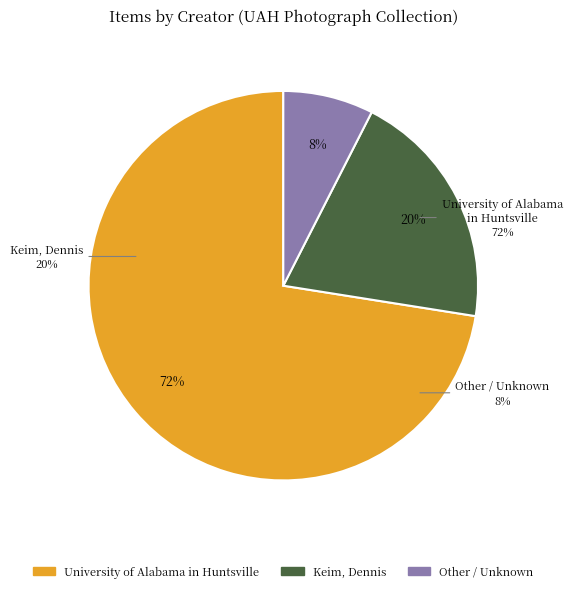

Approximately how many times larger is the value at Keim, Dennis compared to 3?

10.0